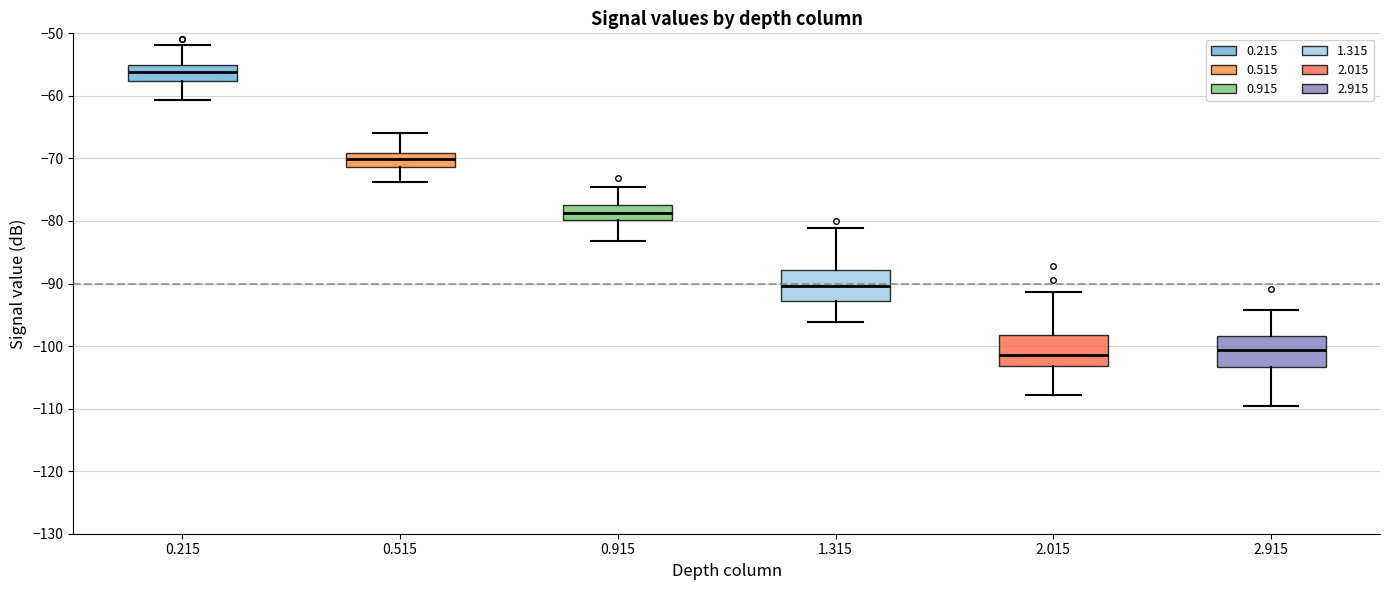

Where does the upper whisker of the box at x = 0.515 end on the y-axis? The values are not printed on the chart, so give them approximately, as read against the axis.

-66